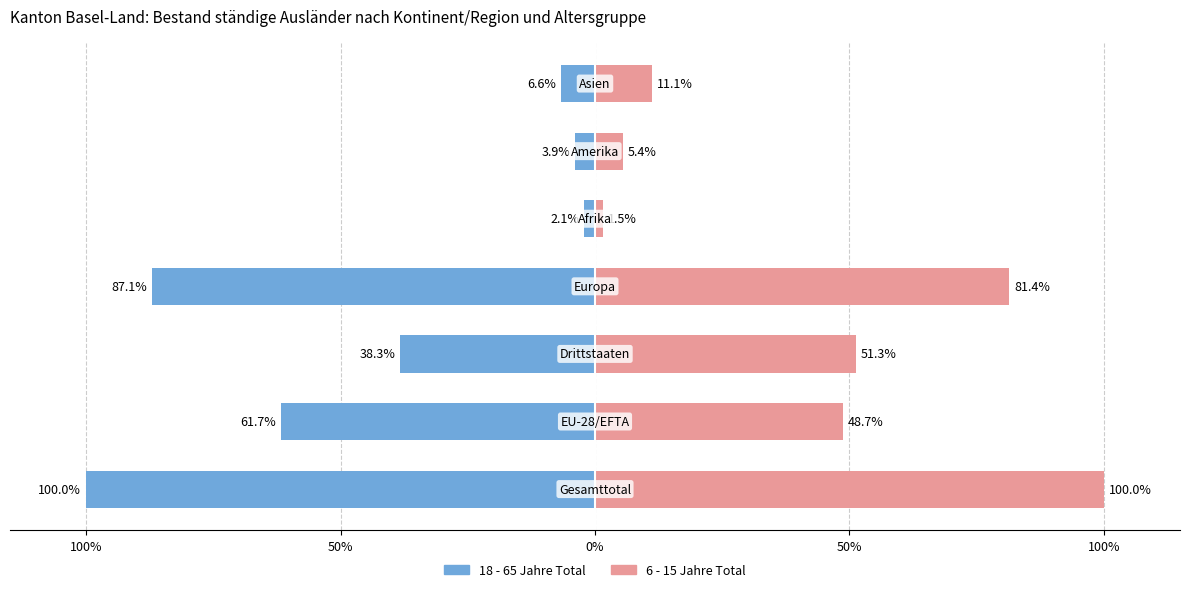

What is the value of the 6 - 15 Jahre Total bar at the 1st from the left?

100.0